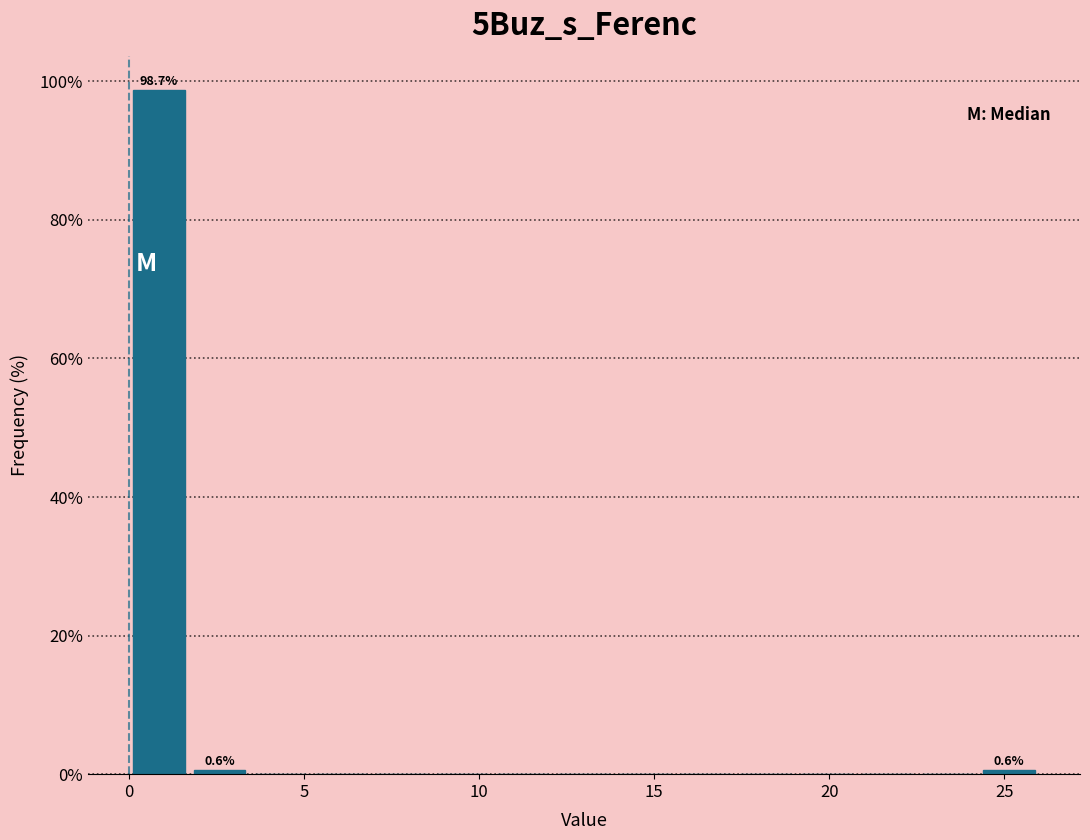

Around what value on the x-axis is the tallest bar? Give the approximate position of its centre, as read against the axis.

1.0